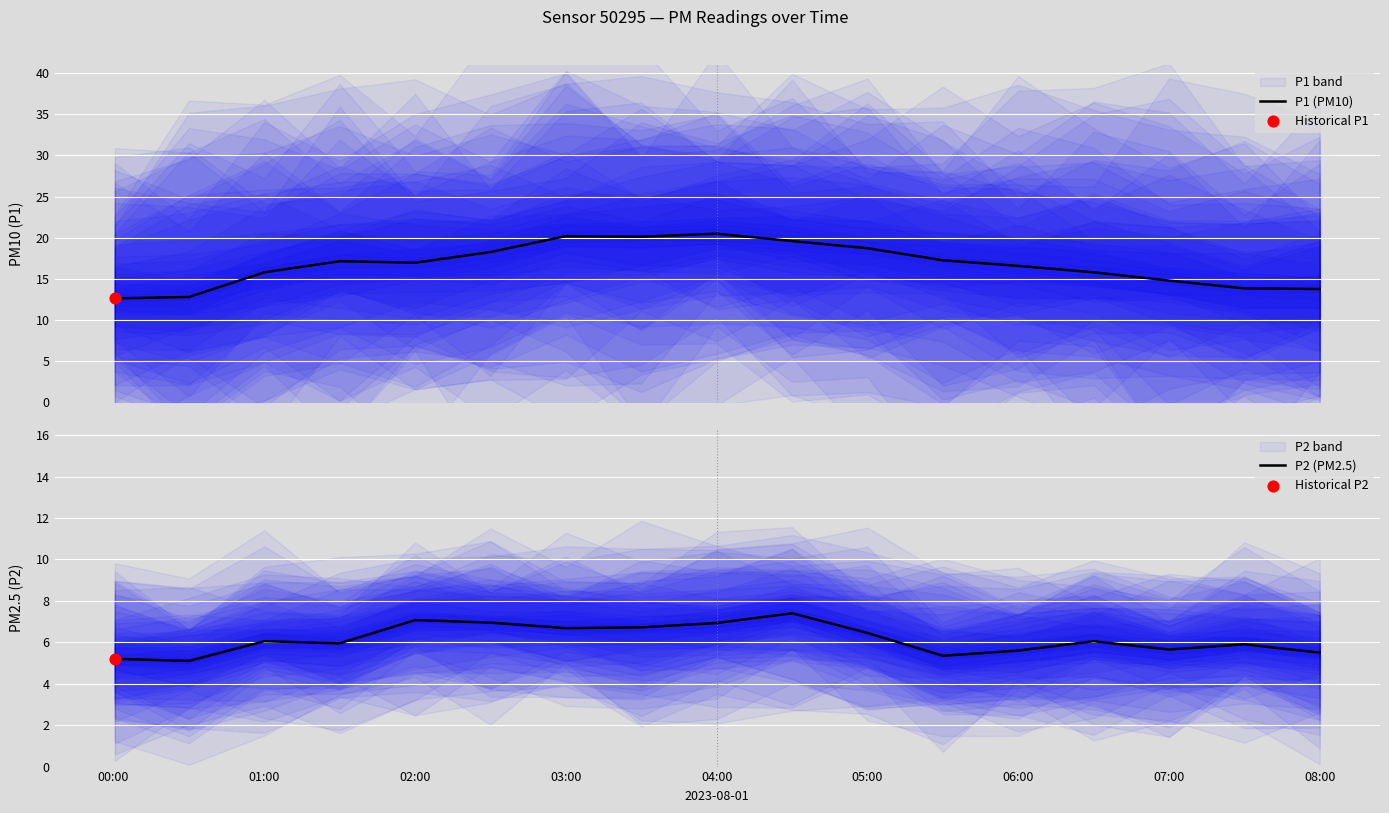

What is the highest value of the P1 (PM10) series?

20.5